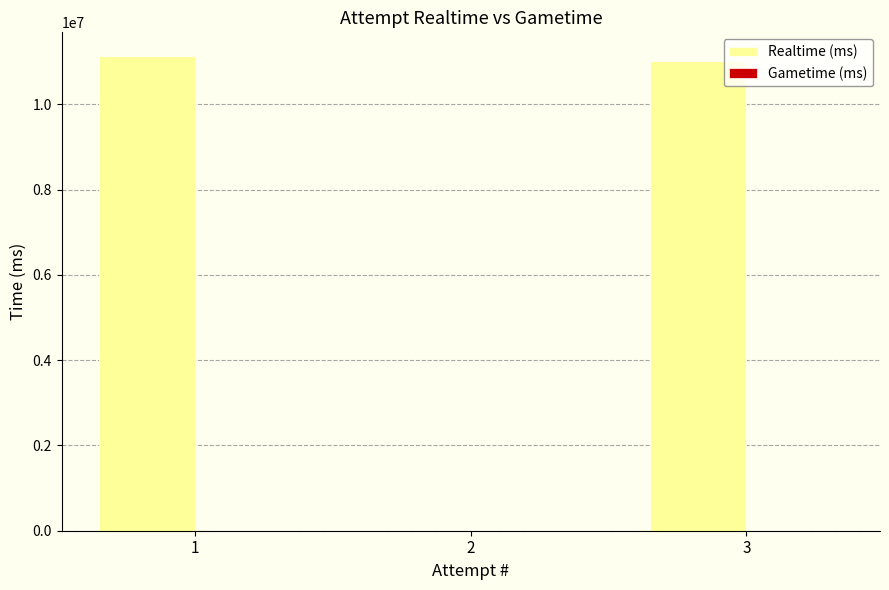

Is it true that the value at 2 is -3709515?

False